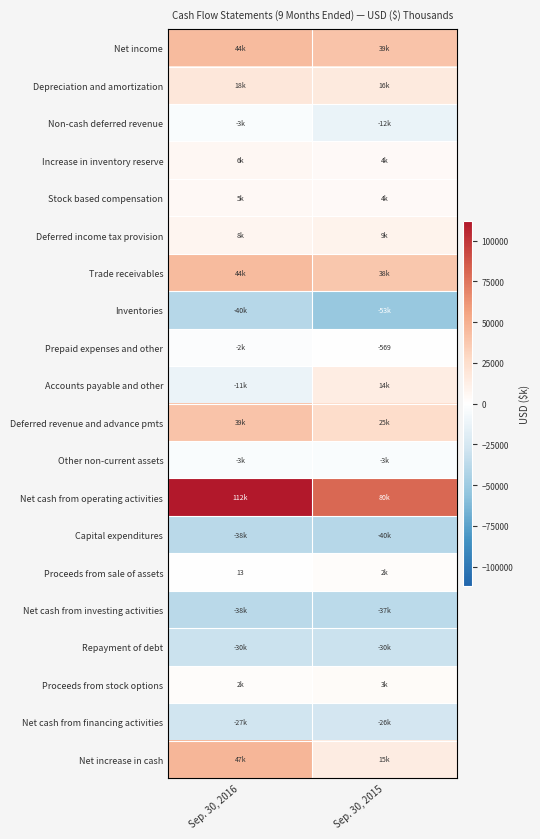

The value of Proceeds from sale of assets at Sep. 30, 2016 is 13. True or false?

True